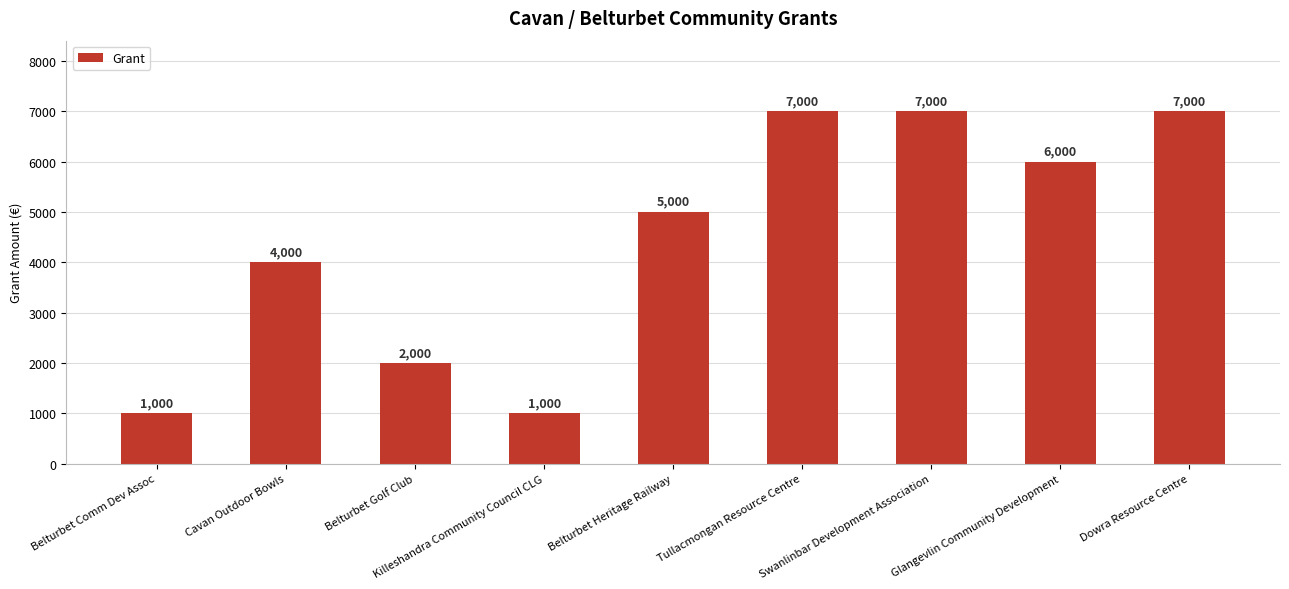

What is the sum of the values at Belturbet Comm Dev Assoc and Dowra Resource Centre?

8000